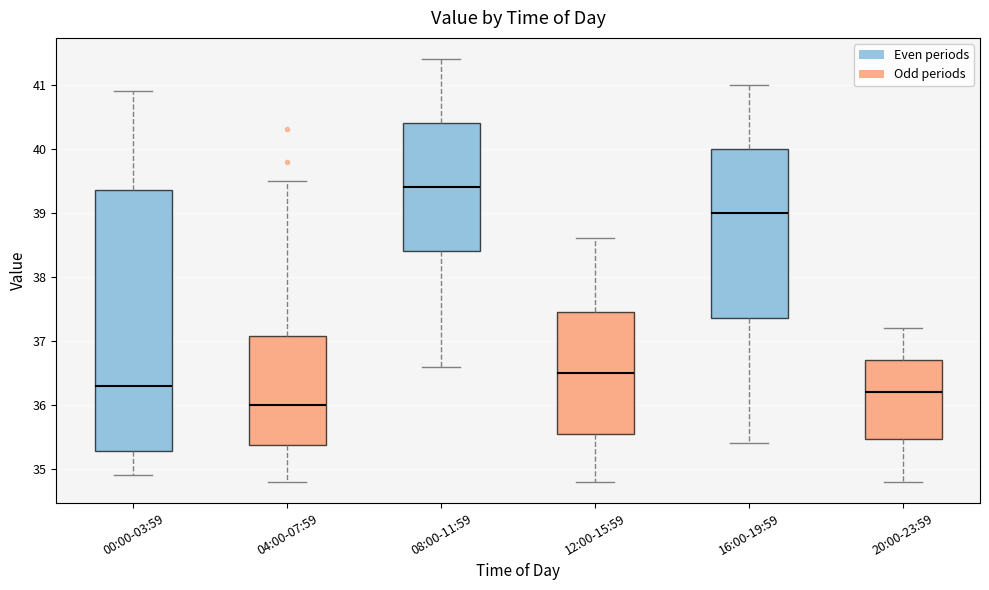

Reading left to right, transcribe this box plot: for each box, give where its median line is, the range the box spans, and where its two whiskers end, as read against the y-axis. The values are not printed on the chart, so give them approximately, as read against the axis.

00:00-03:59: median 36.3, box 35.3 to 39.4, whiskers 34.9 to 40.9
04:00-07:59: median 36.0, box 35.4 to 37.1, whiskers 34.8 to 39.5
08:00-11:59: median 39.4, box 38.4 to 40.4, whiskers 36.6 to 41.4
12:00-15:59: median 36.5, box 35.6 to 37.5, whiskers 34.8 to 38.6
16:00-19:59: median 39.0, box 37.4 to 40.0, whiskers 35.4 to 41.0
20:00-23:59: median 36.2, box 35.5 to 36.7, whiskers 34.8 to 37.2